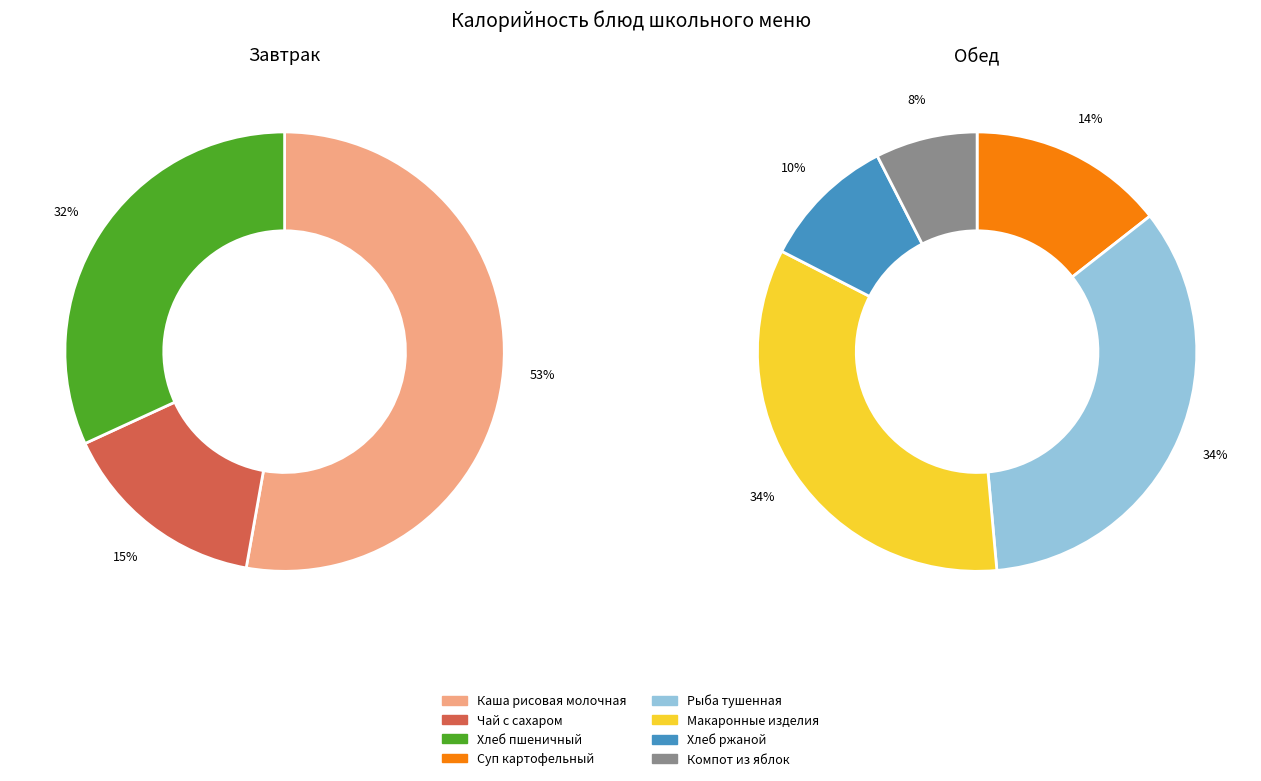

The Компот из яблок slice represents 1% of the pie. True or false?

False